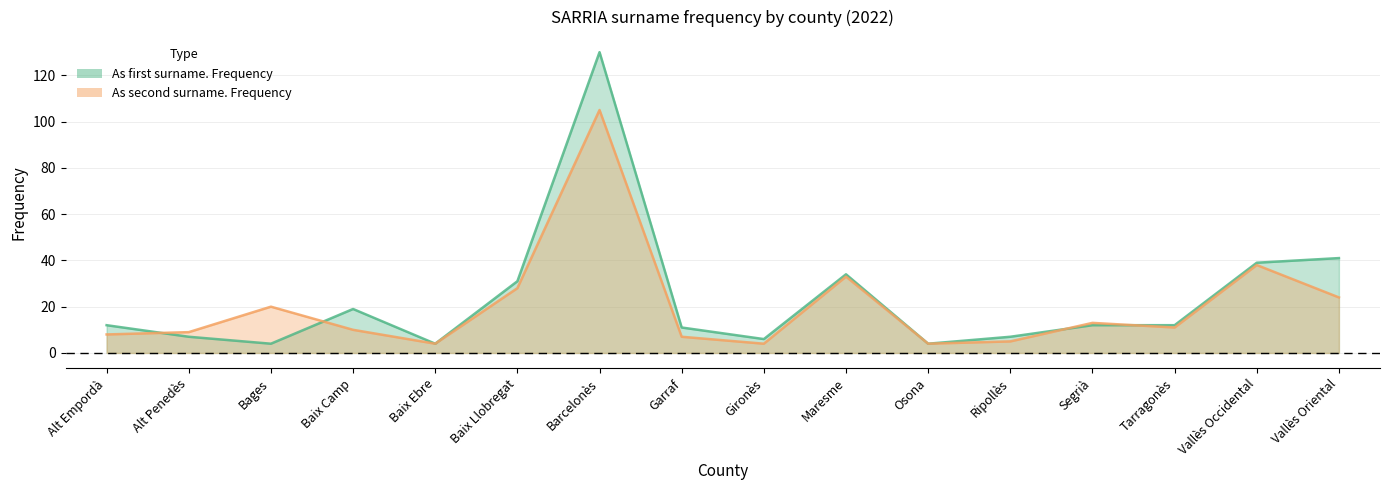

Is it true that As first surname. Frequency equals 31 at Baix Llobregat?

True